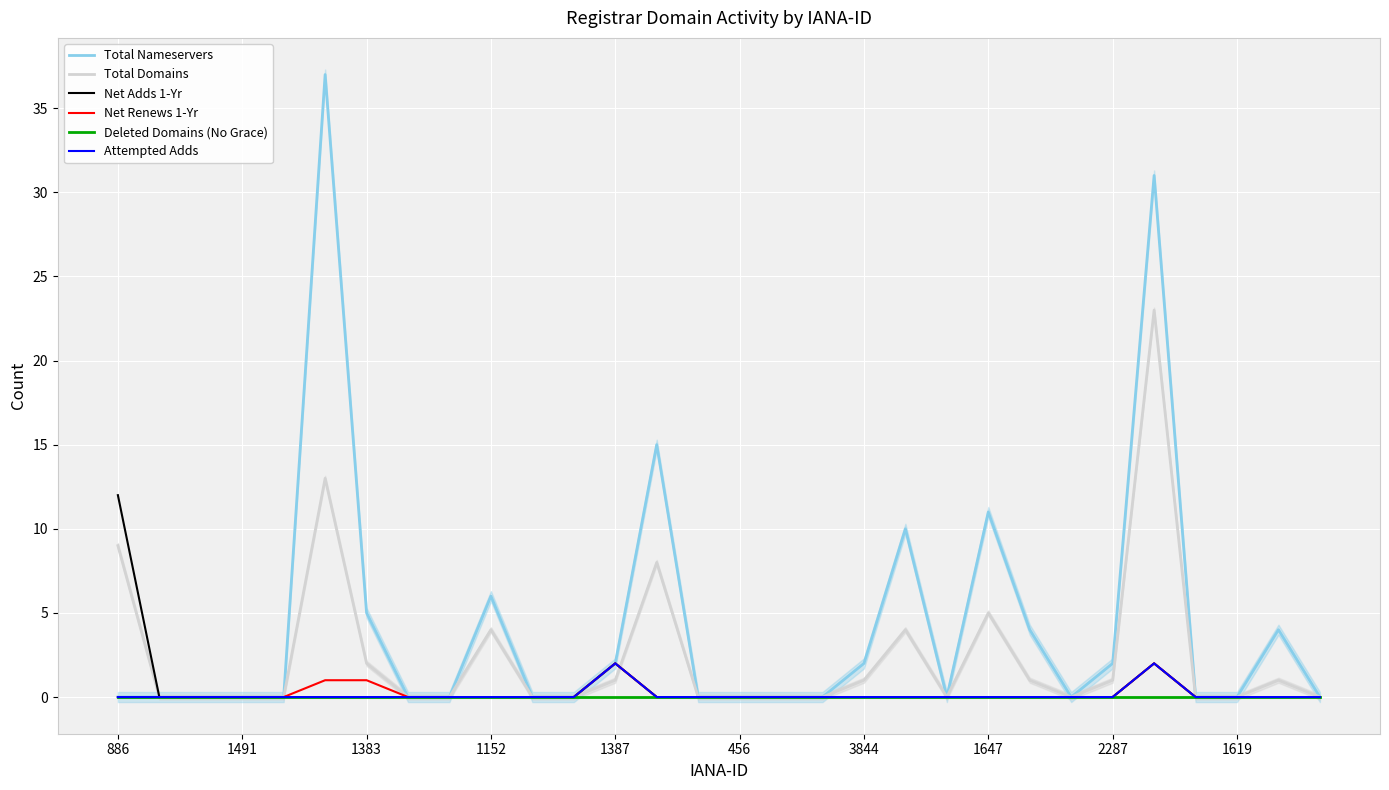

Reading right to left, transcribe all the data shown in this chart.

Total Nameservers: 0	4	0	0	31	2	0	4	11	0	10	2	0	0	0	0	15	2	0	0	6	0	0	5	37	0	0	0	0	0
Total Domains: 0	1	0	0	23	1	0	1	5	0	4	1	0	0	0	0	8	1	0	0	4	0	0	2	13	0	0	0	0	9
Net Adds 1-Yr: 0	0	0	0	2	0	0	0	0	0	0	0	0	0	0	0	0	2	0	0	0	0	0	0	0	0	0	0	0	12
Net Renews 1-Yr: 0	0	0	0	2	0	0	0	0	0	0	0	0	0	0	0	0	2	0	0	0	0	0	1	1	0	0	0	0	0
Deleted Domains (No Grace): 0	0	0	0	0	0	0	0	0	0	0	0	0	0	0	0	0	0	0	0	0	0	0	0	0	0	0	0	0	0
Attempted Adds: 0	0	0	0	2	0	0	0	0	0	0	0	0	0	0	0	0	2	0	0	0	0	0	0	0	0	0	0	0	0